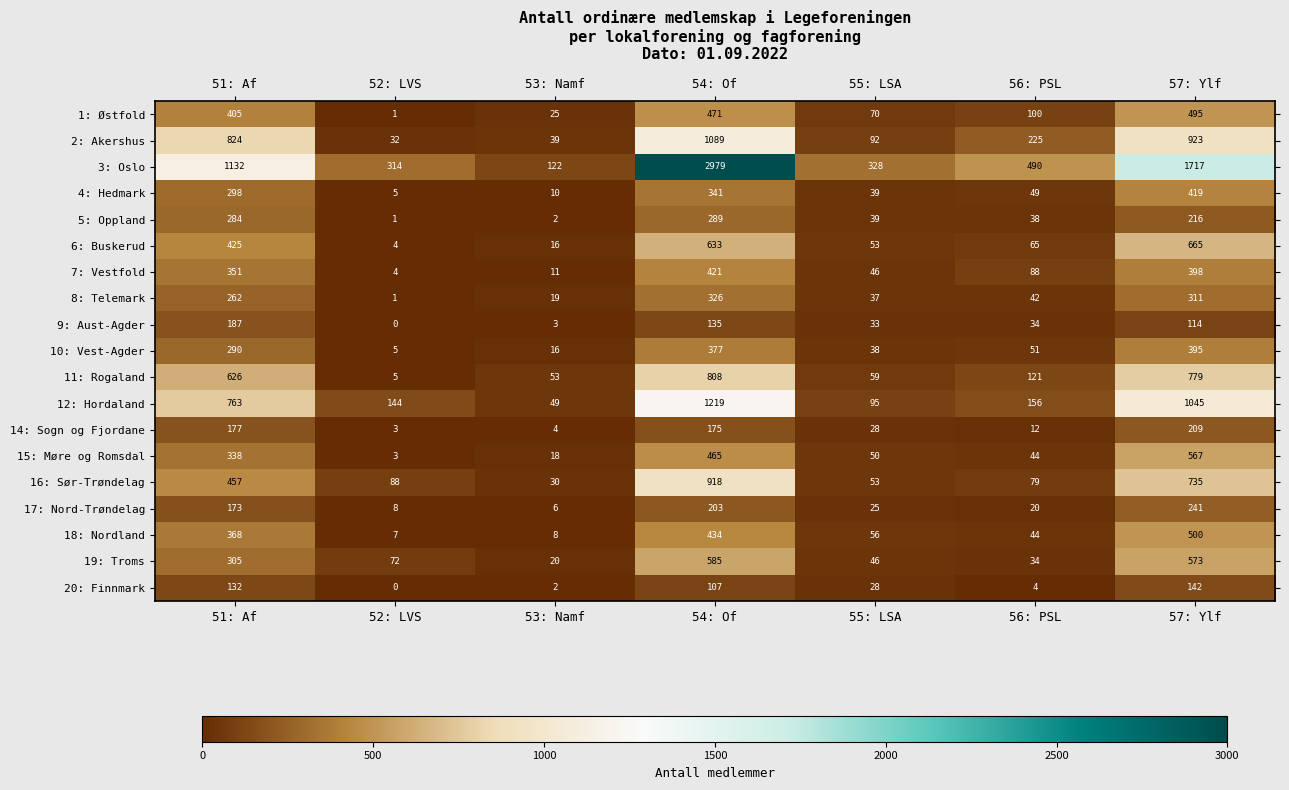

What is the difference between the 6: Buskerud values at 53: Namf and 52: LVS?

12